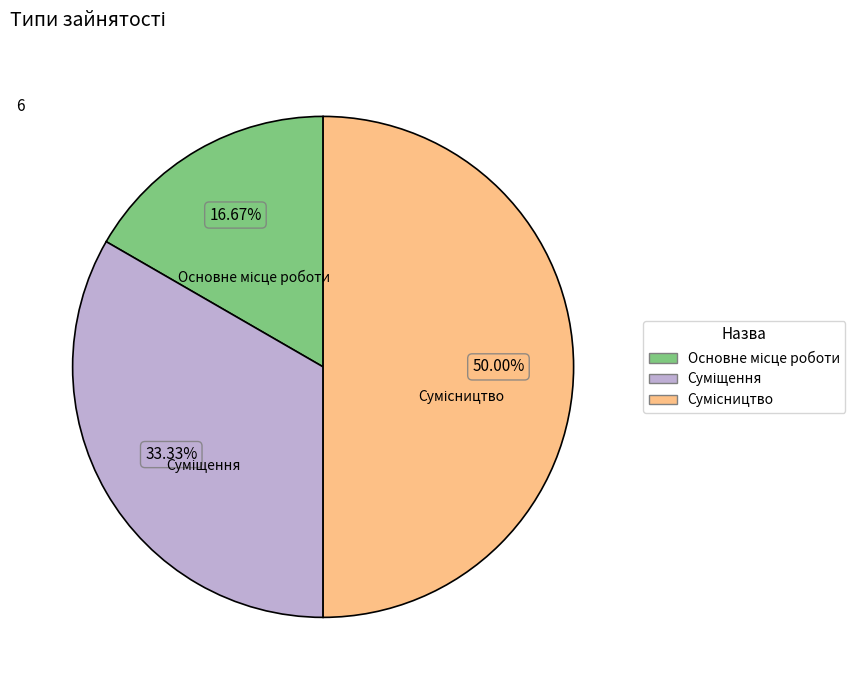

What is the smallest slice in the pie chart?

Основне місце роботи